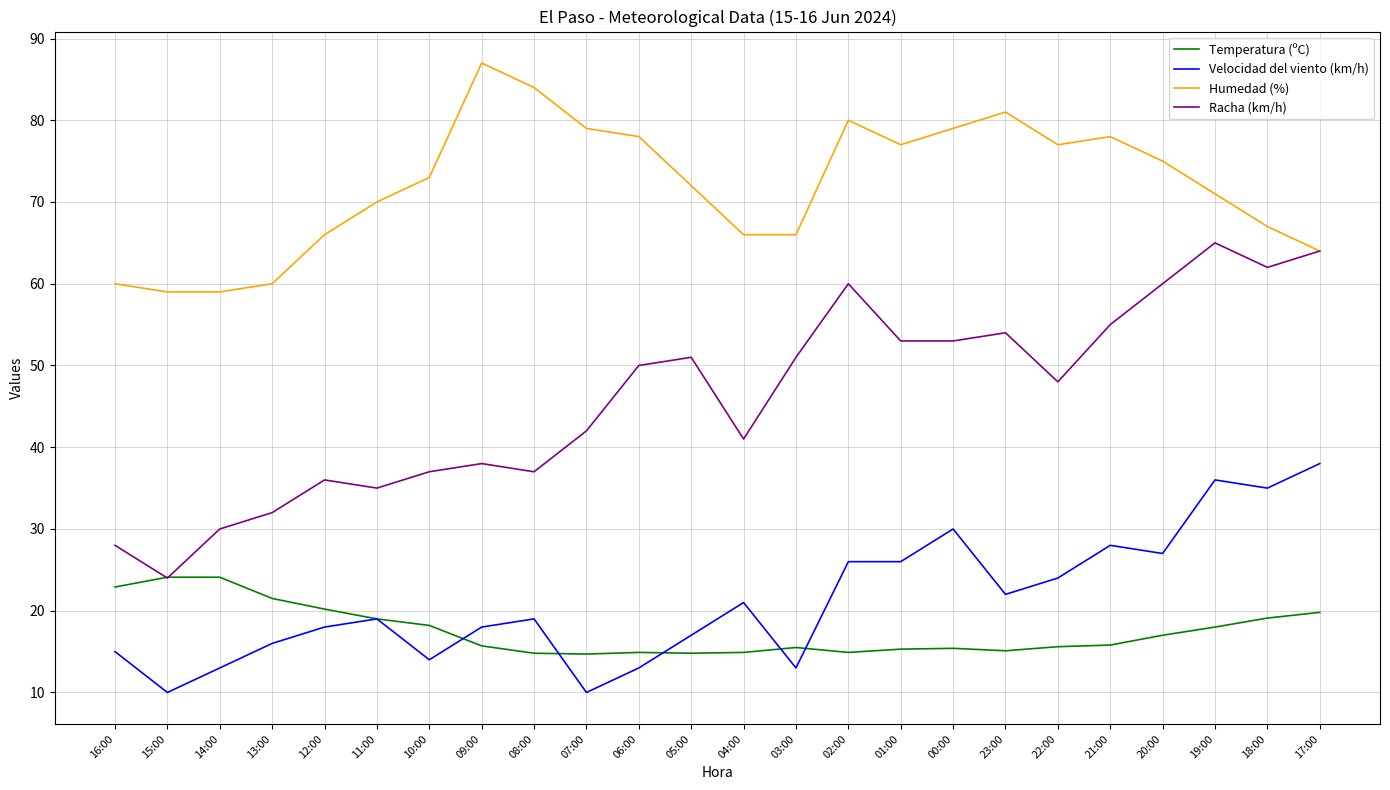

What is the maximum value shown in the chart?

87.0